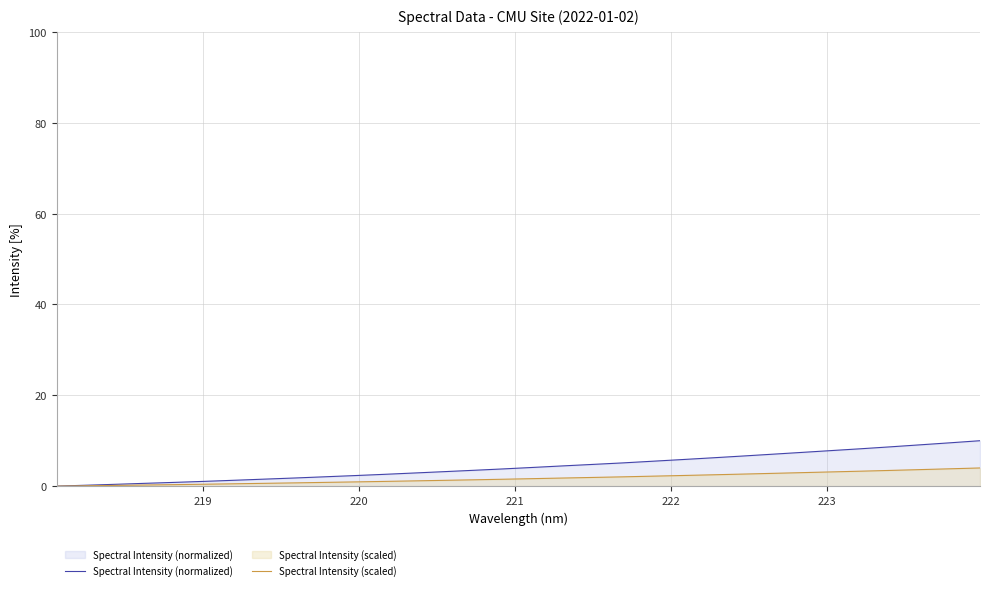

True or false: Spectral Intensity (normalized) and Spectral Intensity (scaled) cross at least once.

False